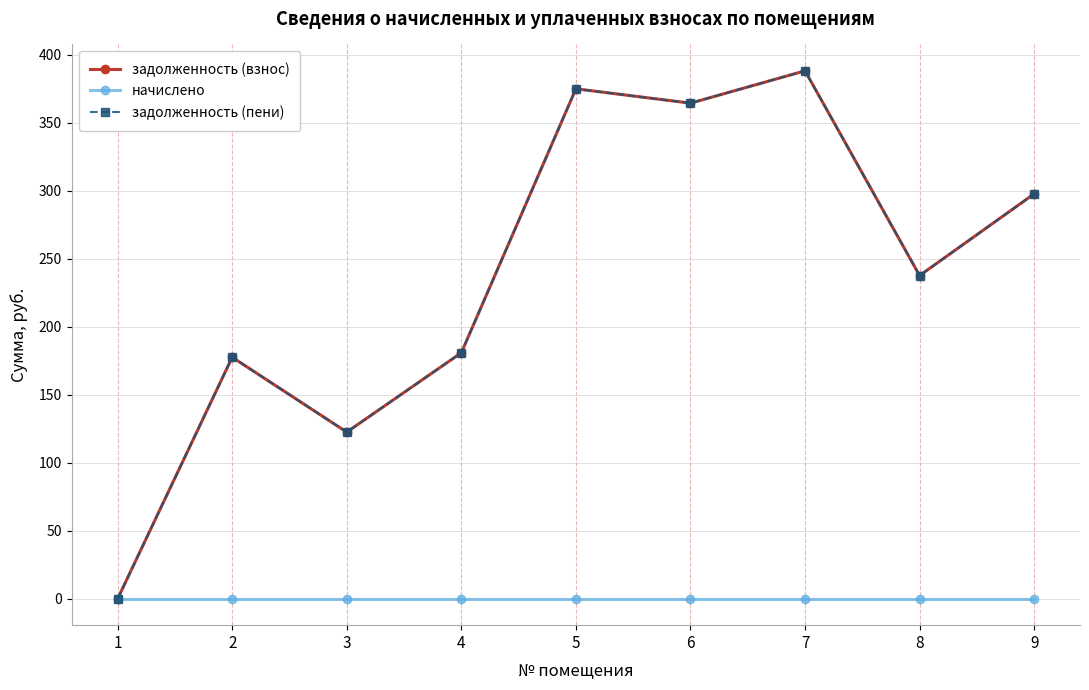

True or false: задолженность (пени) has a value of 180.8 at 4.

True